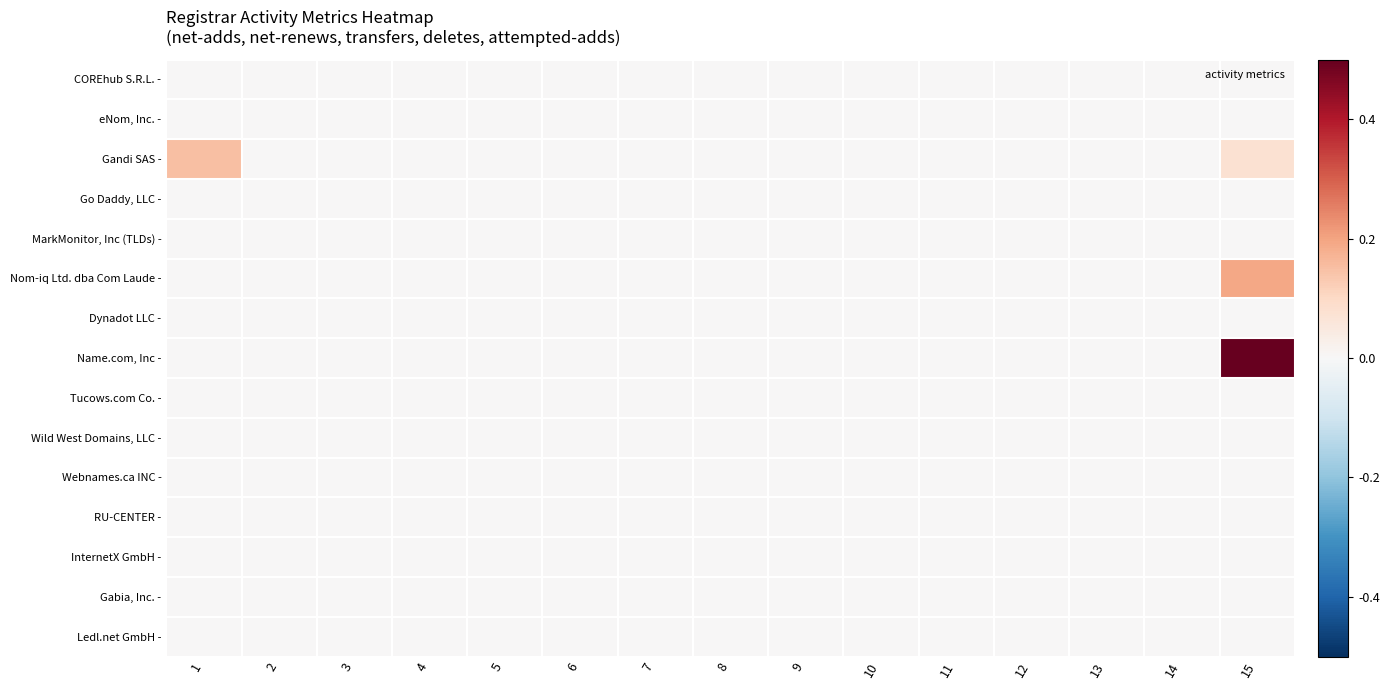

Between 8 and 11, which is larger?

8